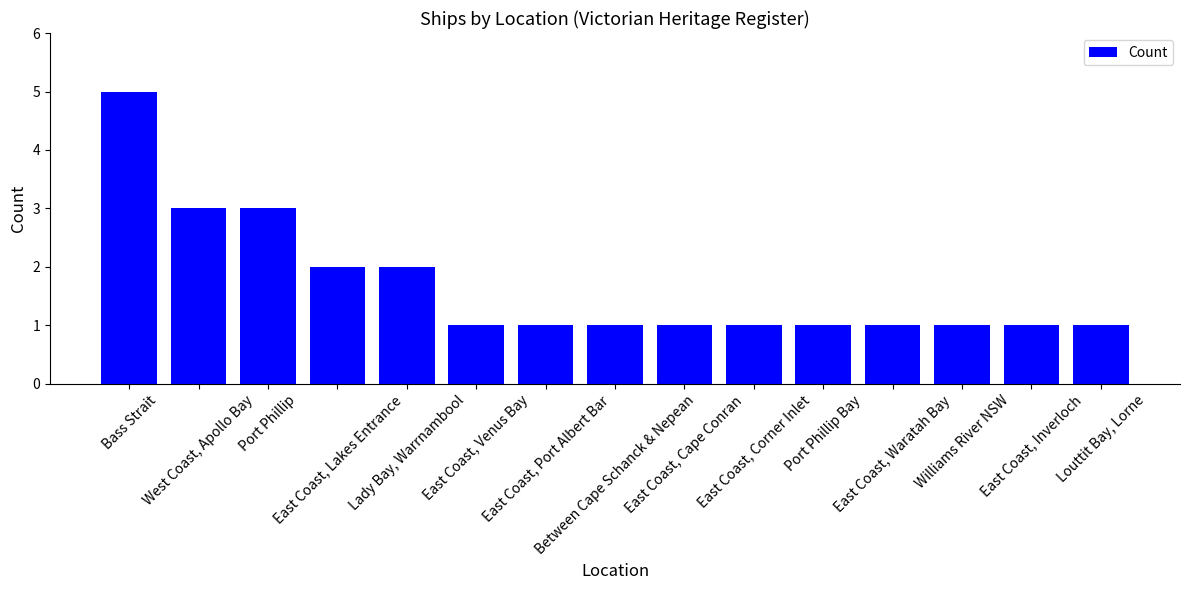

What is the maximum value shown in the chart?

5